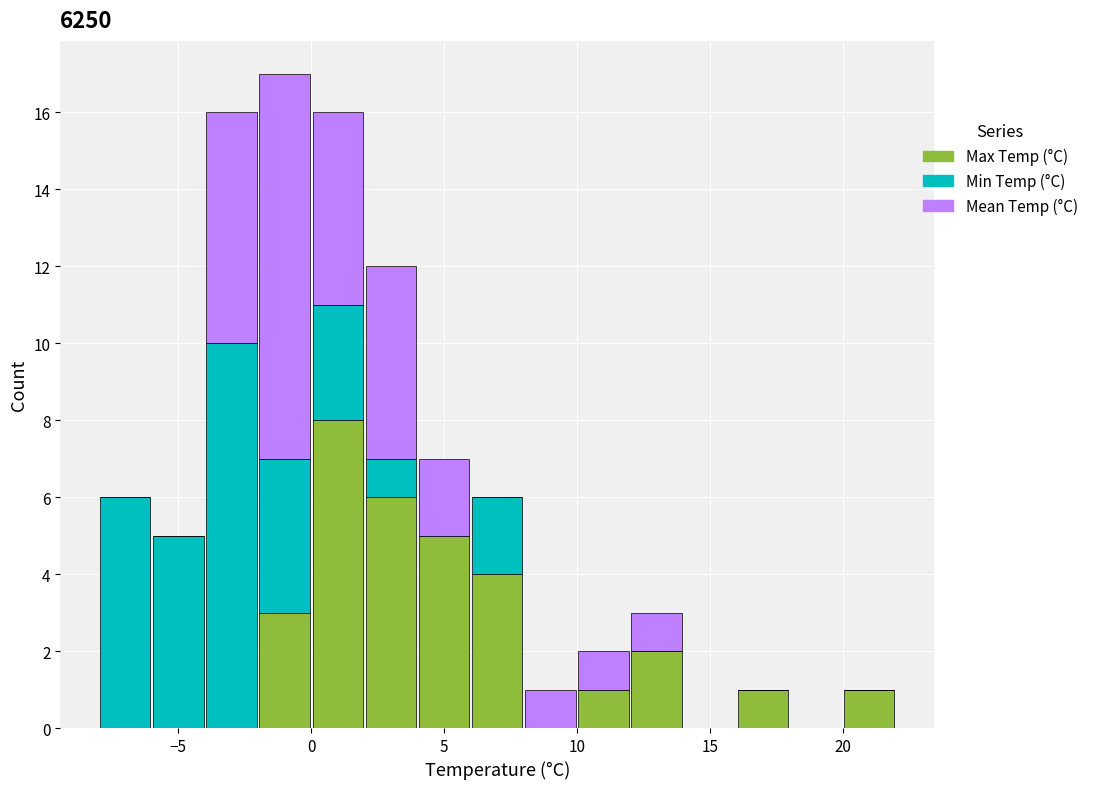

Which range on the x-axis has the tallest stacked bar (by total height)?

-2 to 0